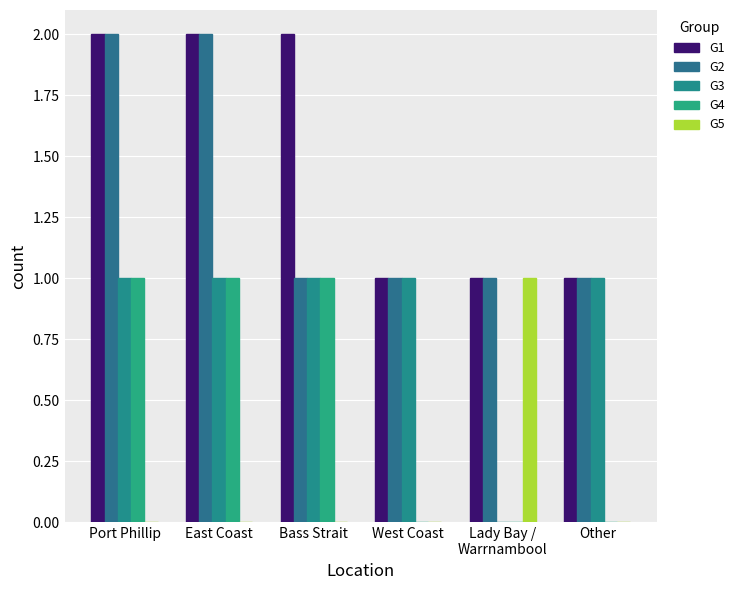

The value of G2 at Bass Strait is 0. True or false?

False